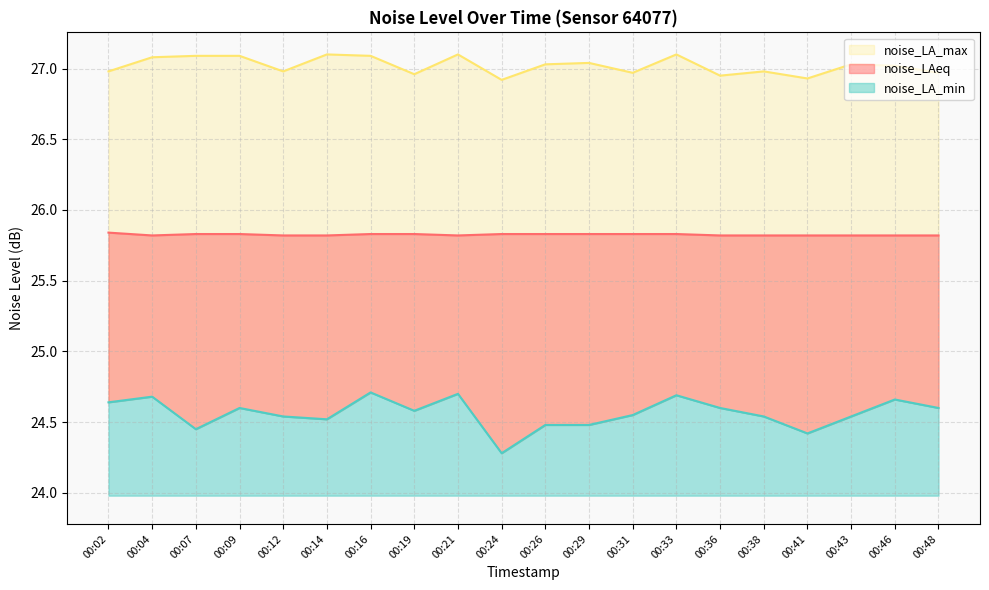

In noise_LA_max, how many points are lower than both neighbors (excluding endpoints)?

6